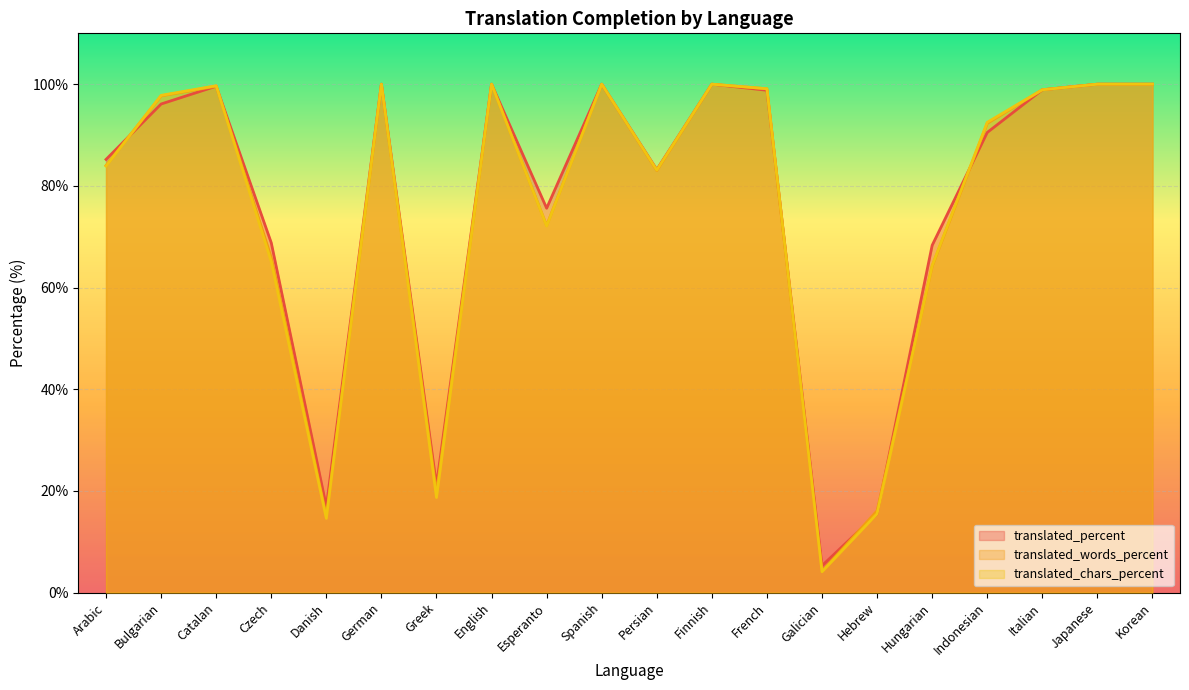

What is the lowest value of the translated_words_percent series?

4.2